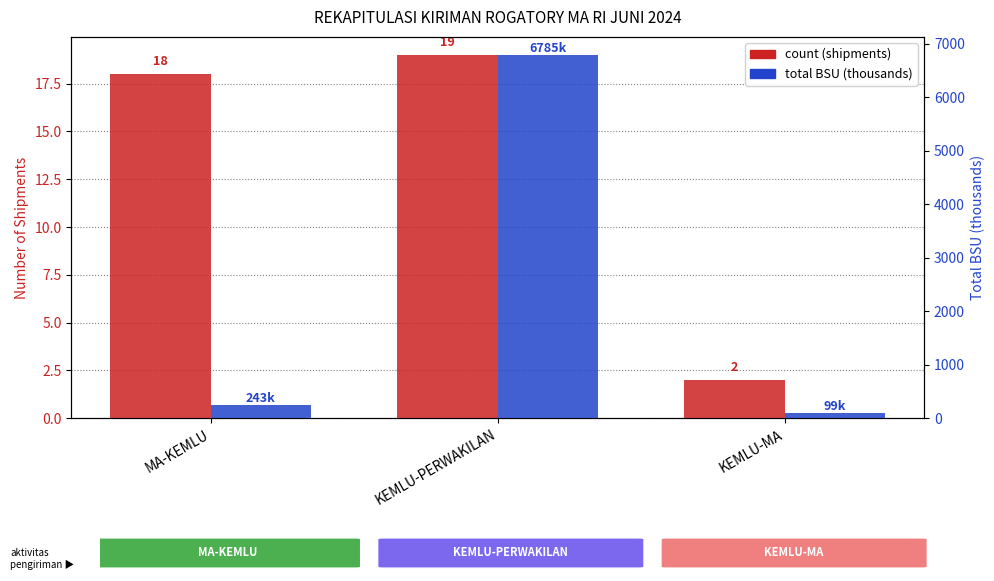

What position from the right is MA-KEMLU?

3